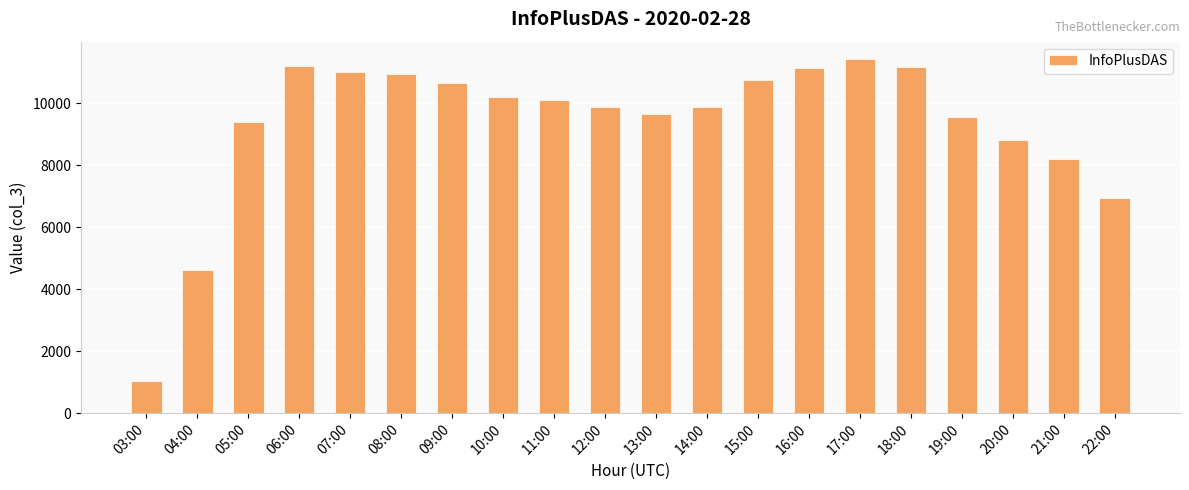

What is the greatest value displayed?

11423